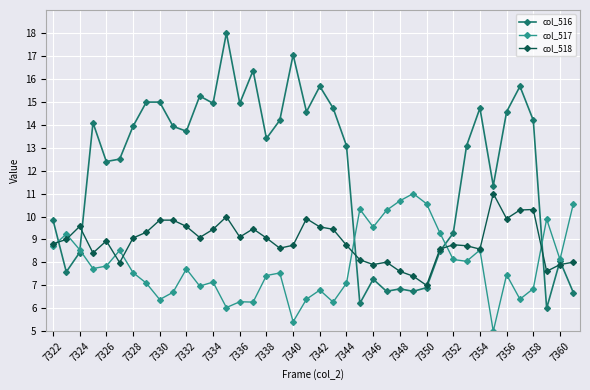

At how many categories does at least one series exceed 6?

40